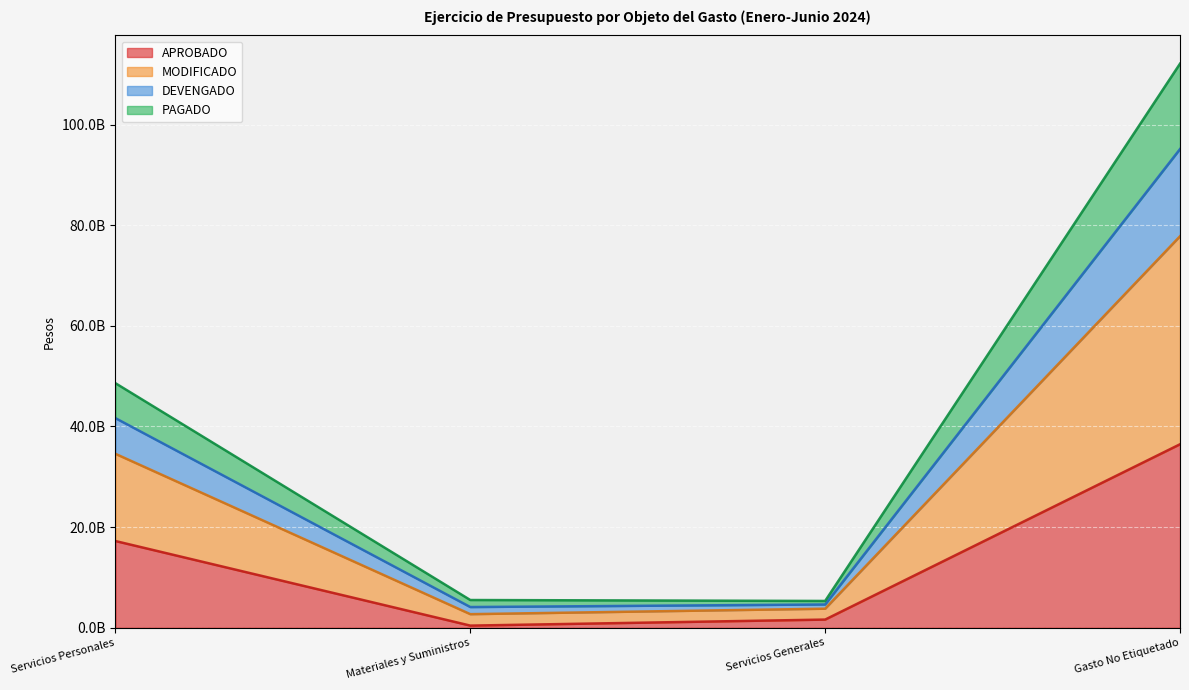

What is the difference between the maximum and minimum values in the APROBADO series?

36036547569